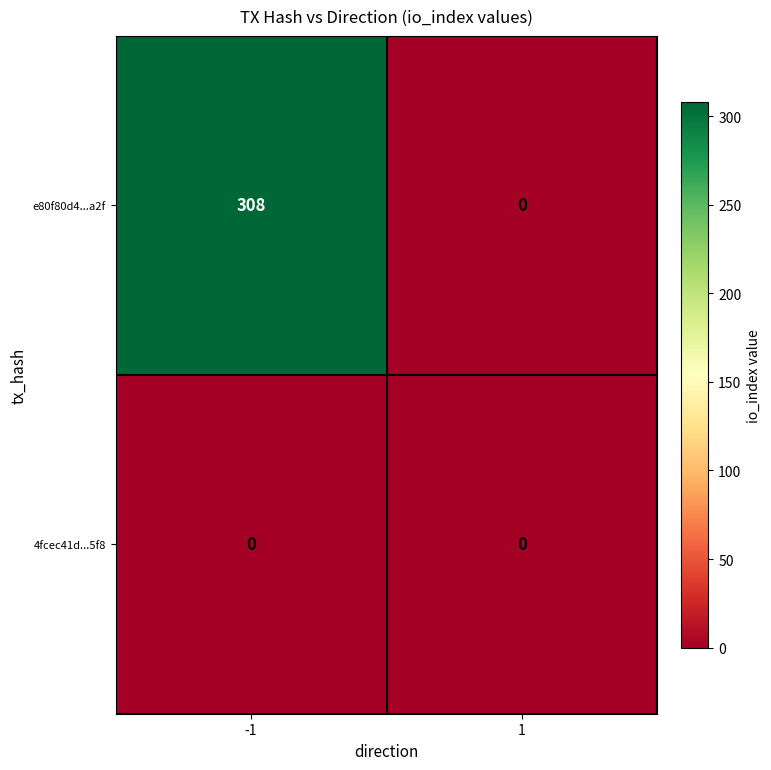

Is it true that e80f80d4...a2f equals 308 at -1?

True